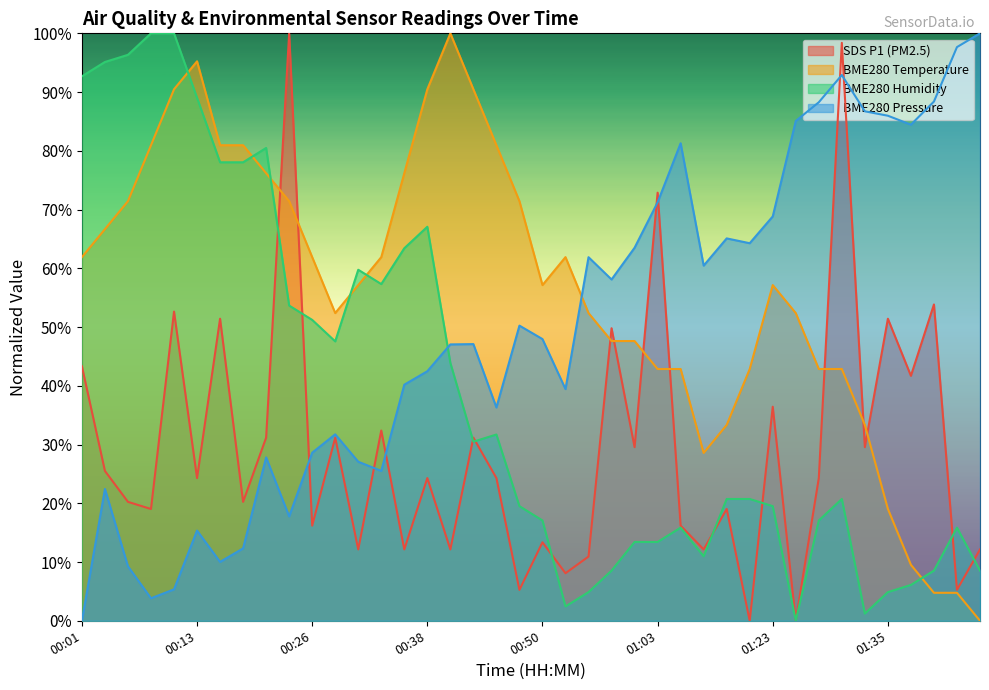

What is the label of the 39th point from the left?

01:46